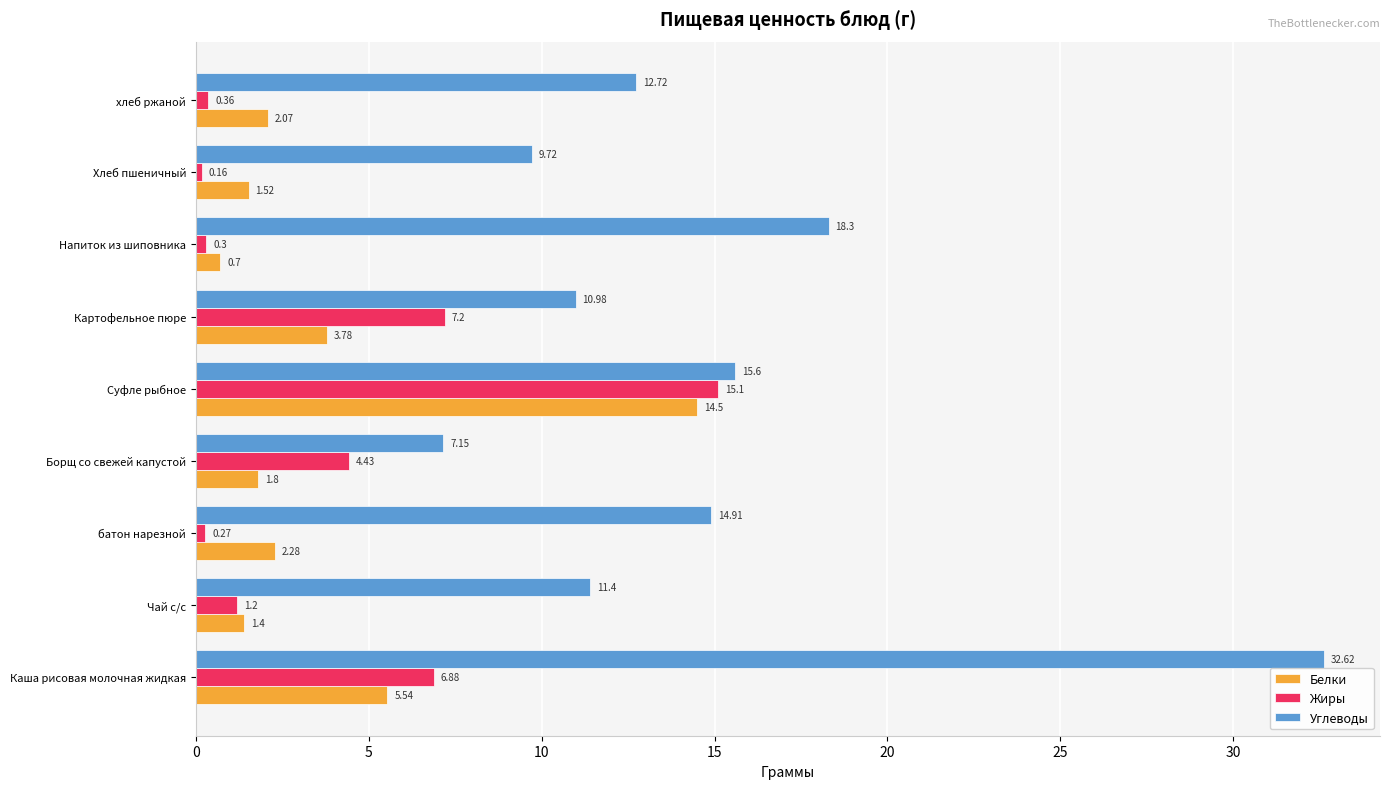

At how many categories does at least one series exceed 19?

1